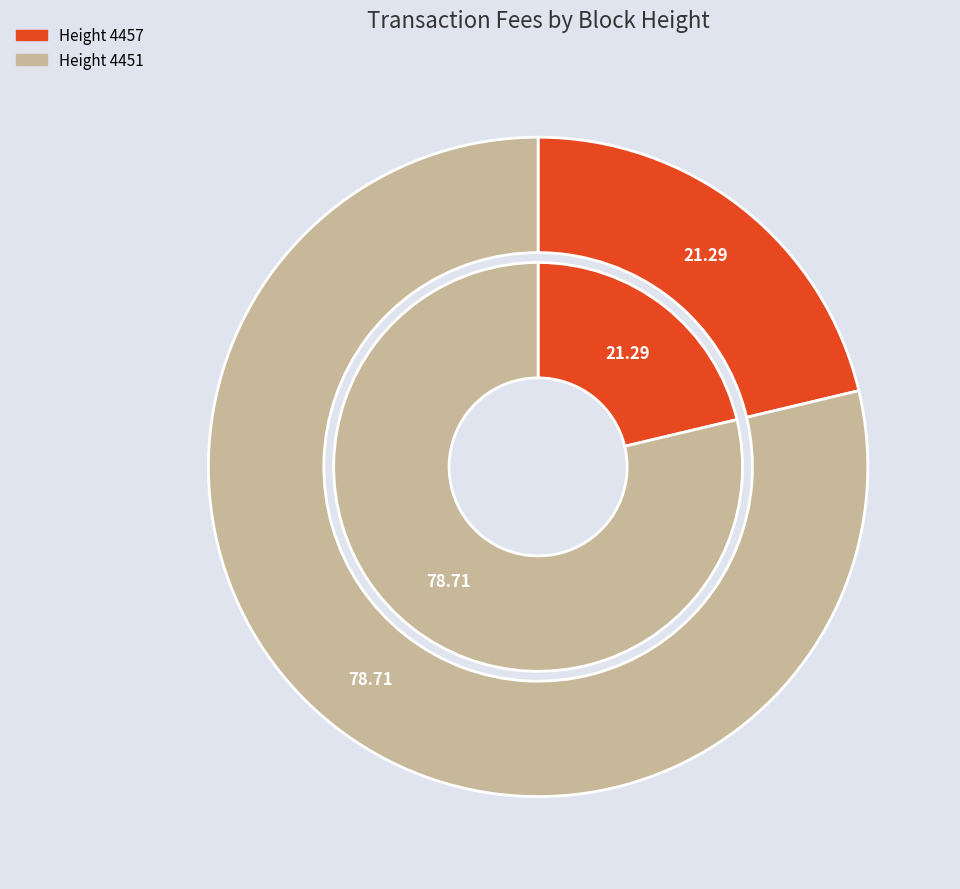

Count the number of slices in the pie.

2